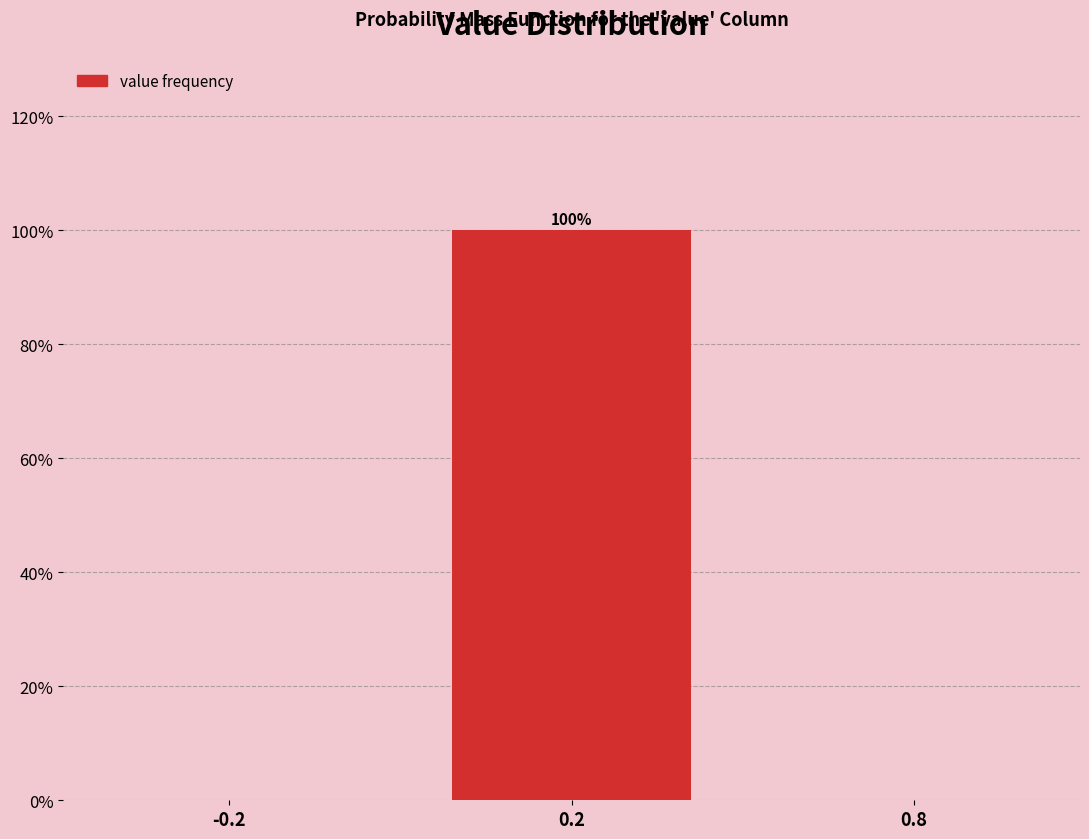

Reading left to right, extract all data points from this chart.

-0.2=0	0.2=100	0.8=0